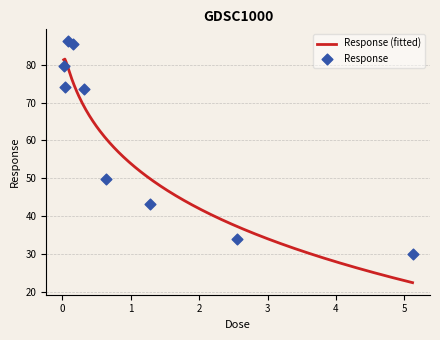

What is the ratio of the value at 2.56 to the value at 0.02?

0.4